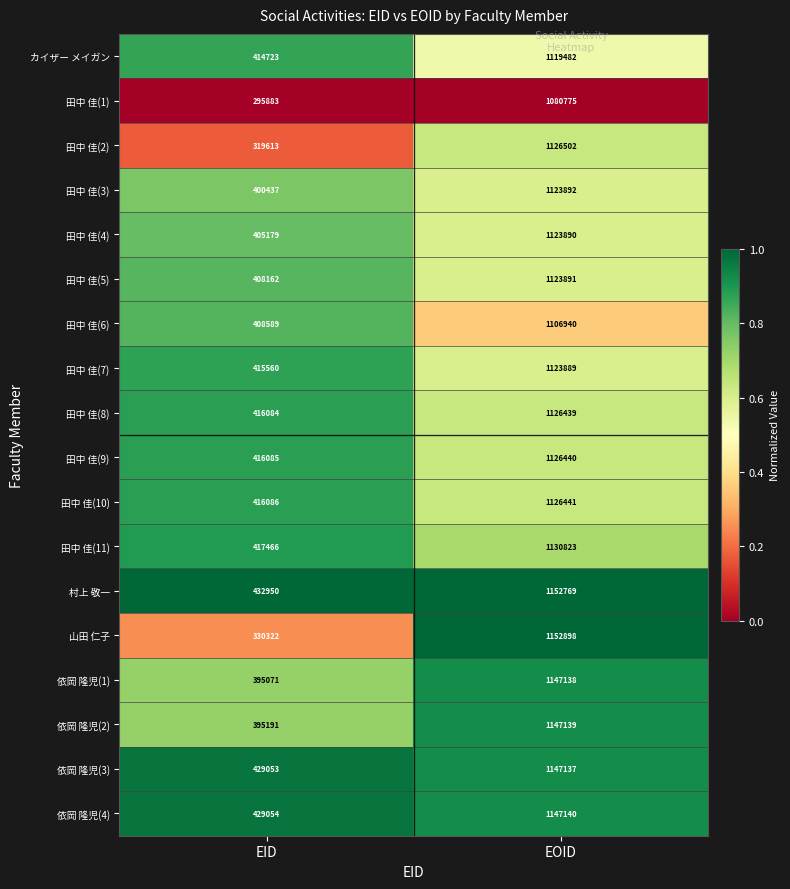

What is the difference between the maximum and minimum values in the 田中 佳(4) series?

718711